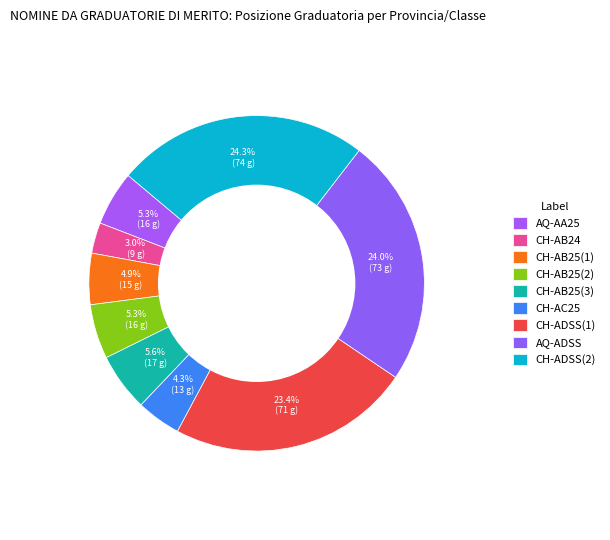

How many slices are in this pie chart?

9